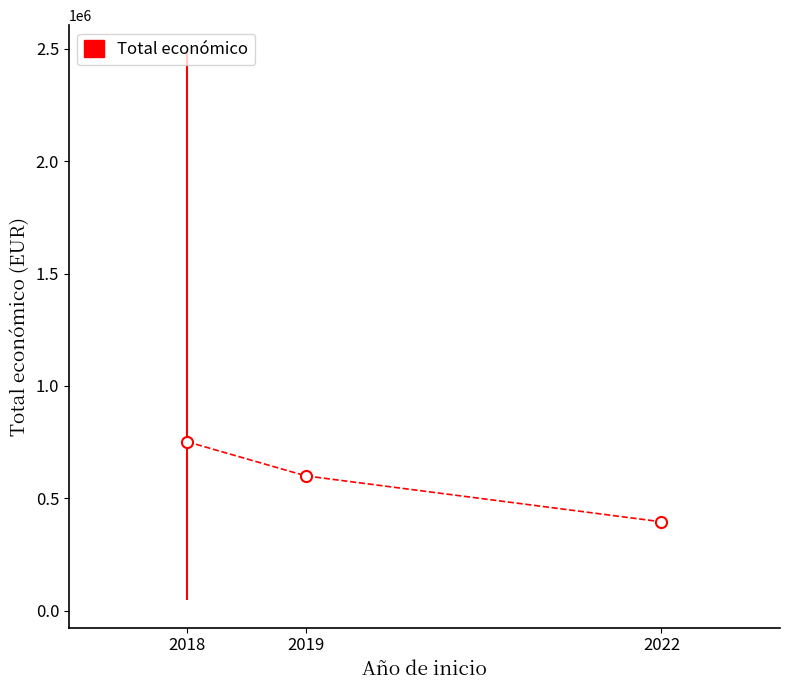

How many values are below 599644?

1